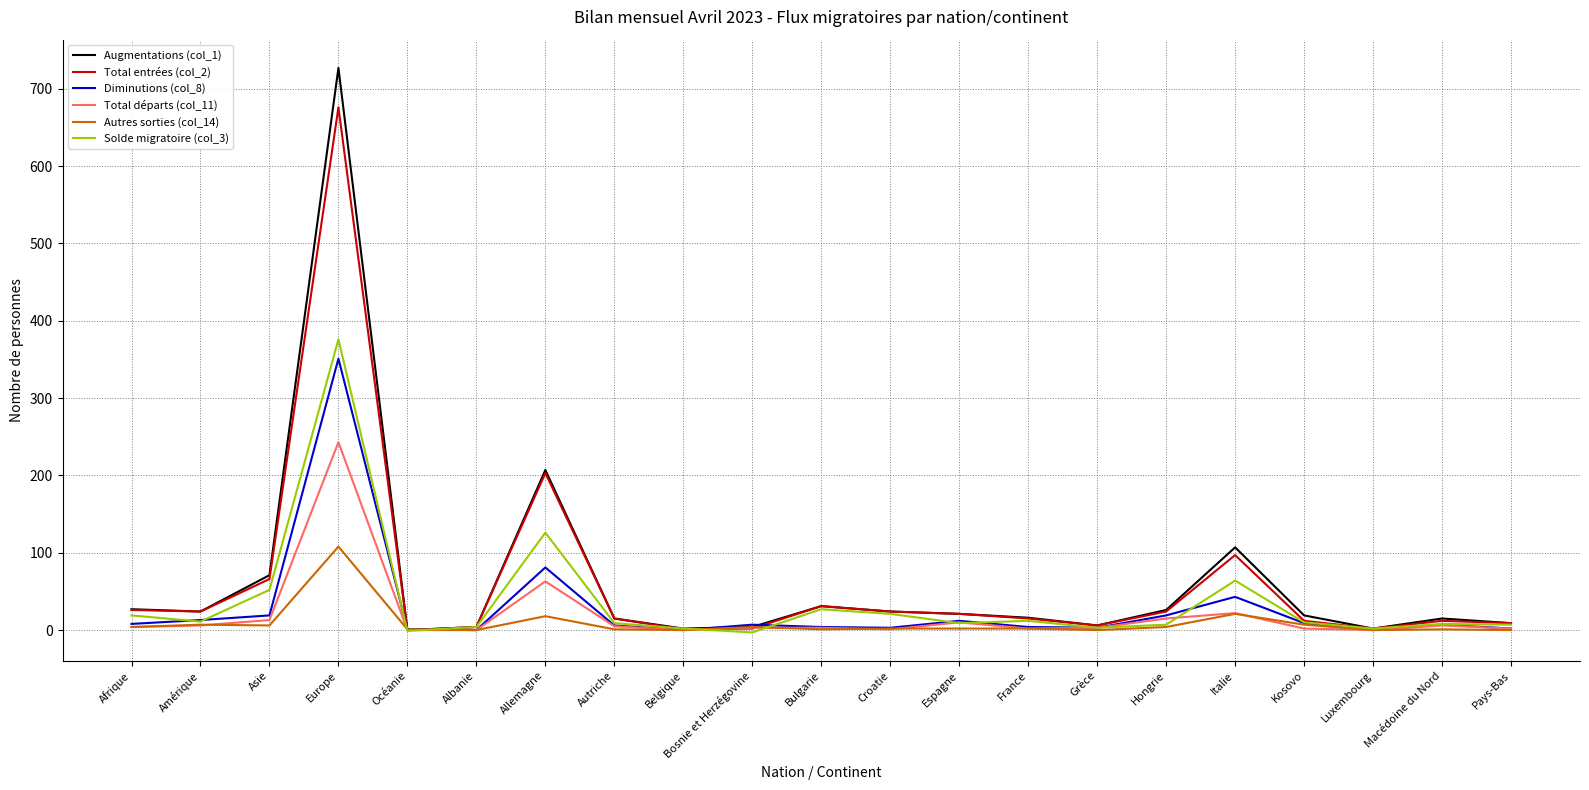

What position from the left is Kosovo?

18